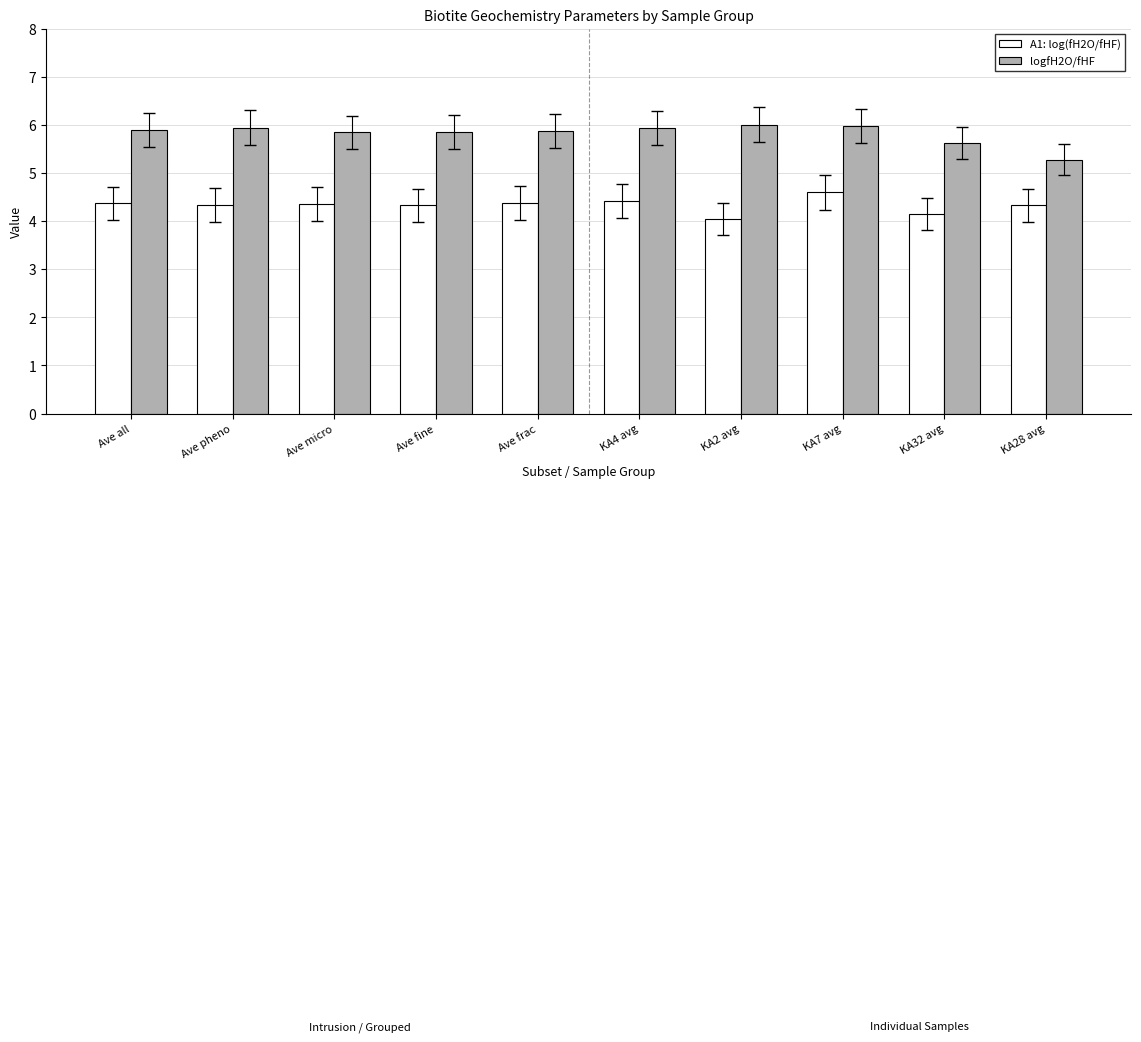

What are all the series names shown in the legend?

A1: log(fH2O/fHF), logfH2O/fHF